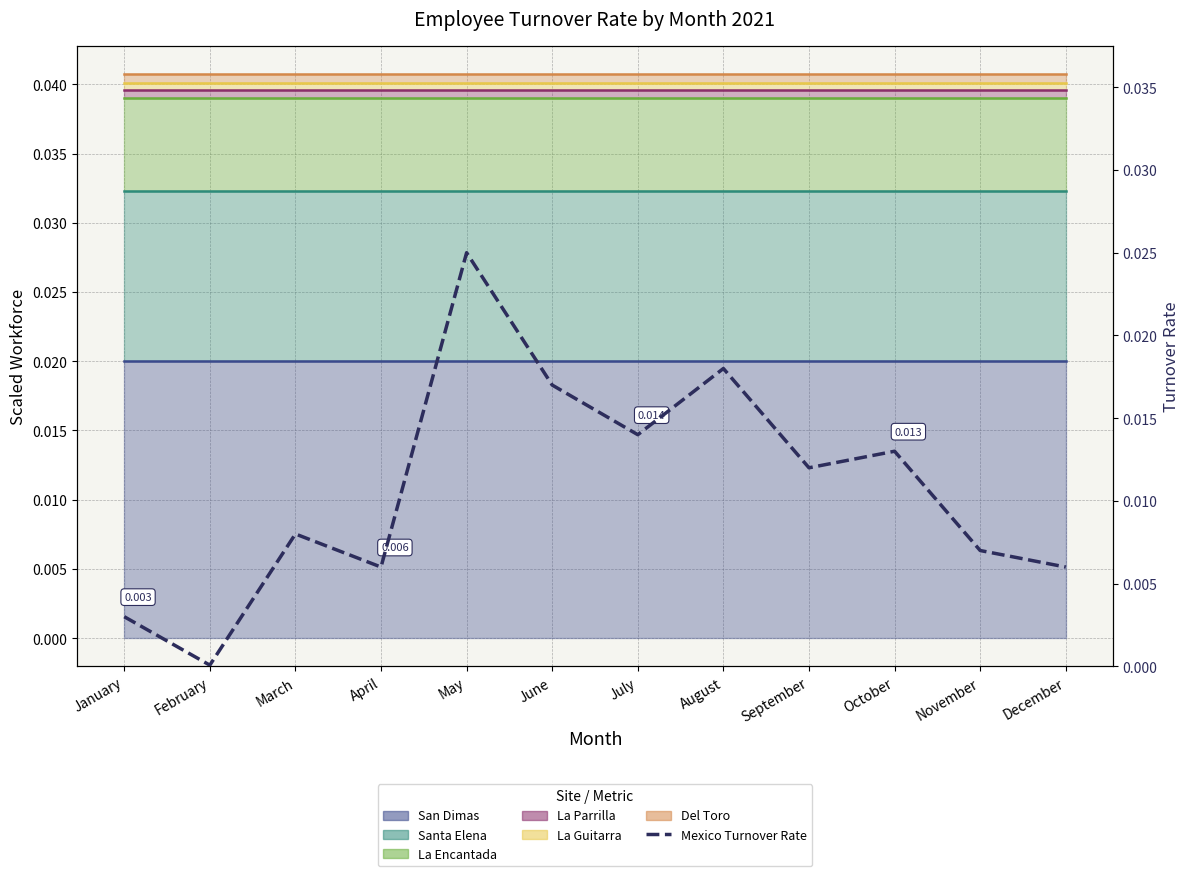

At which label is the value closest to 0?

February